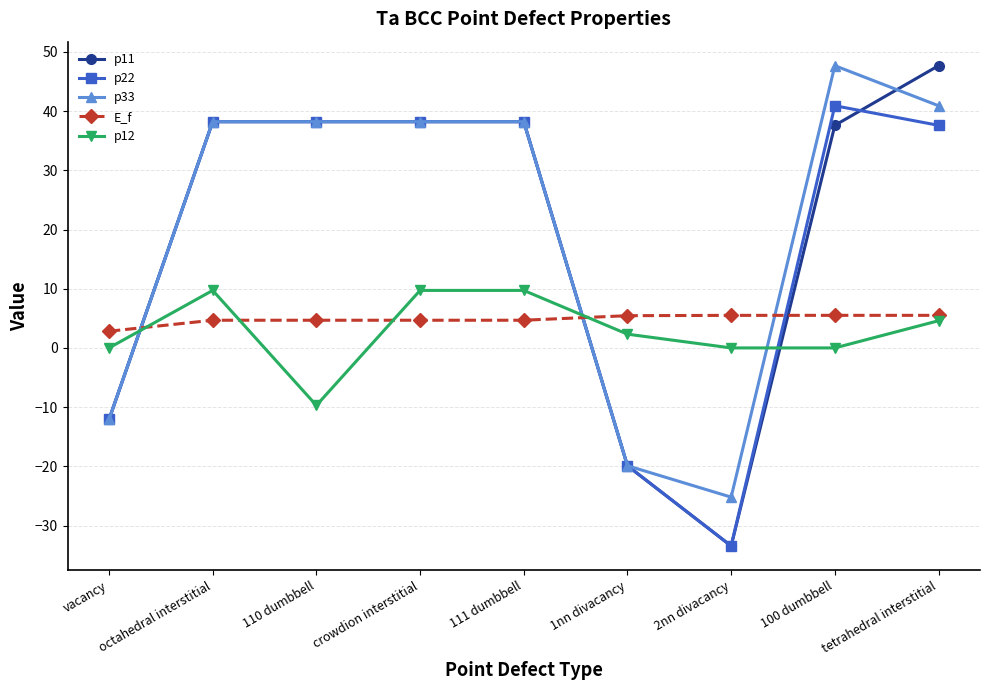

How many lines are shown in the chart?

5